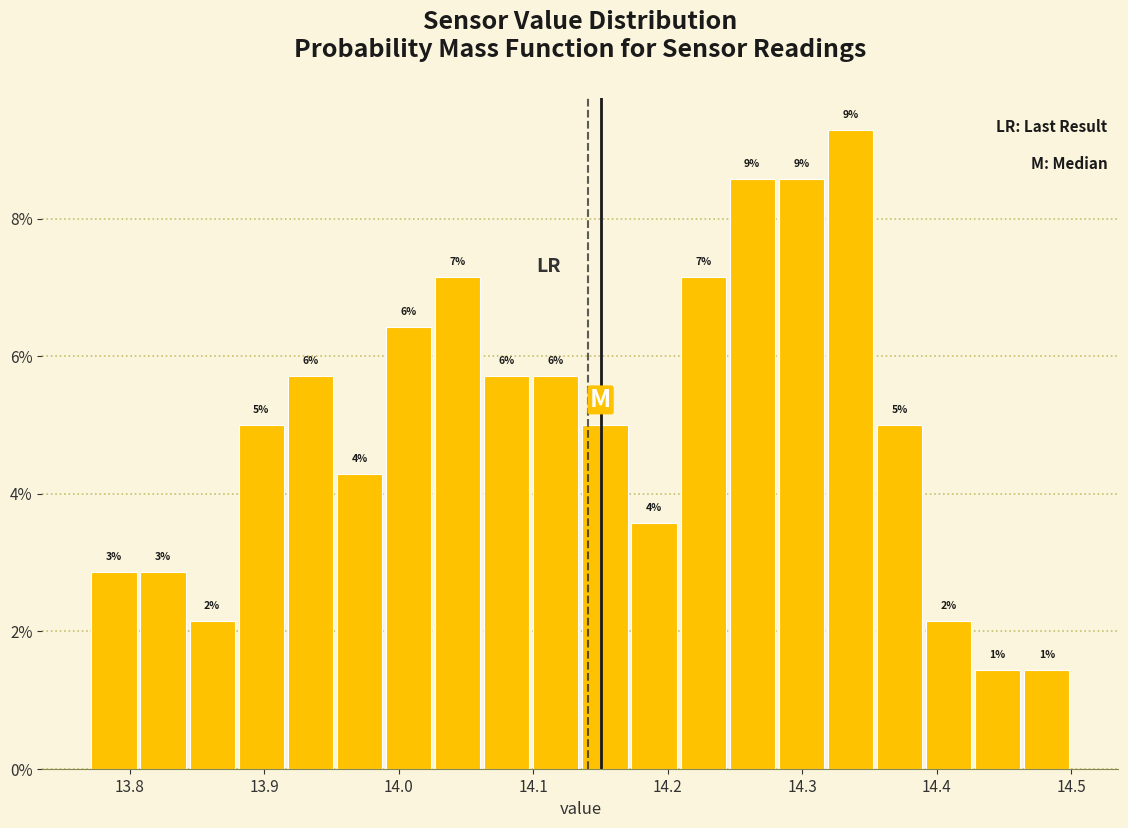

Around what value on the x-axis is the tallest bar? Give the approximate position of its centre, as read against the axis.

14.34